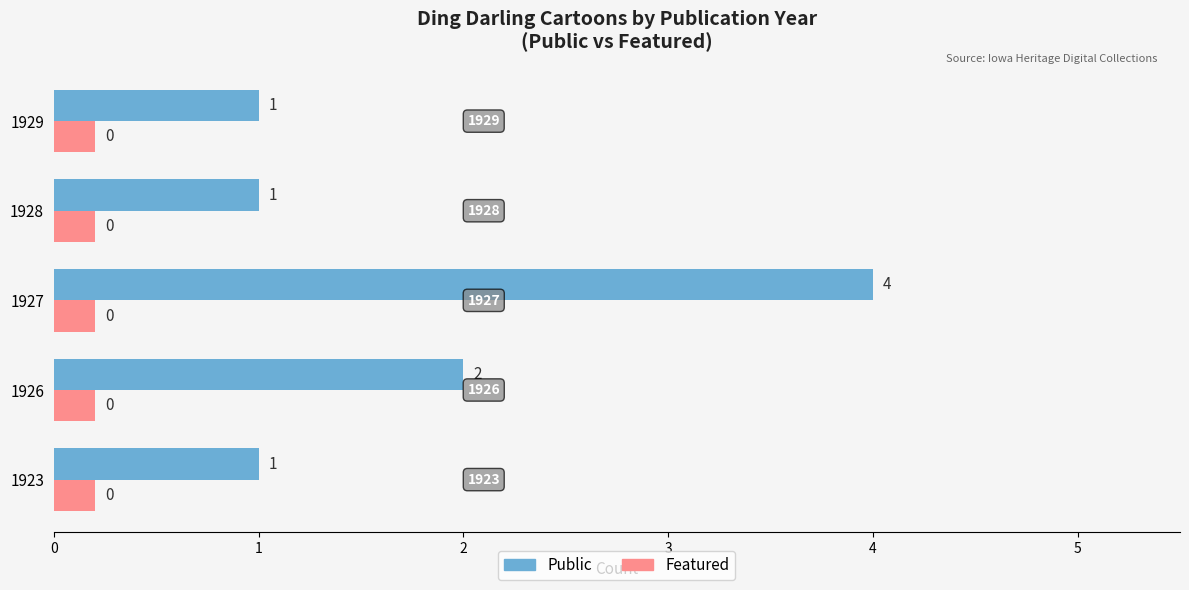

What are all the series names shown in the legend?

Public, Featured